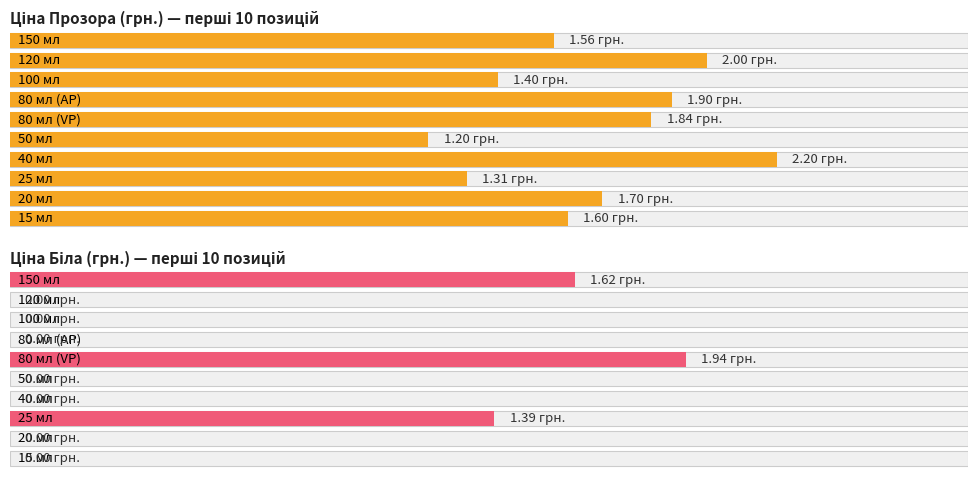

The value of Біла at 50 мл is 0.0. True or false?

True